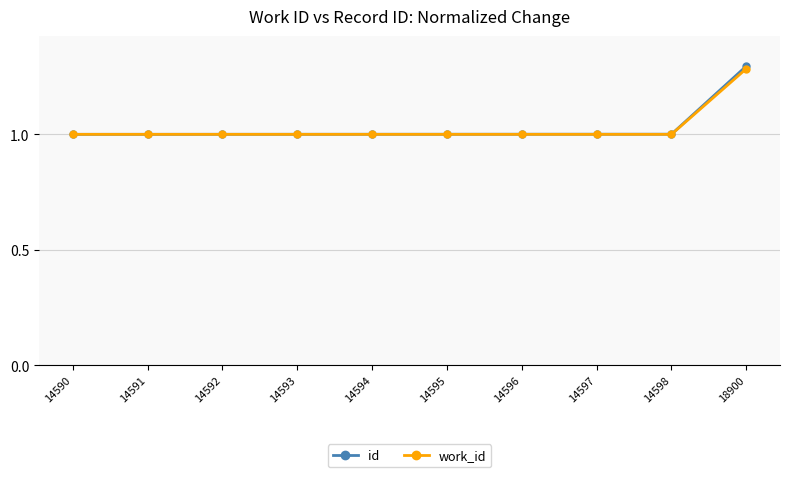

True or false: id has a value of 1.0 at 14597.

True